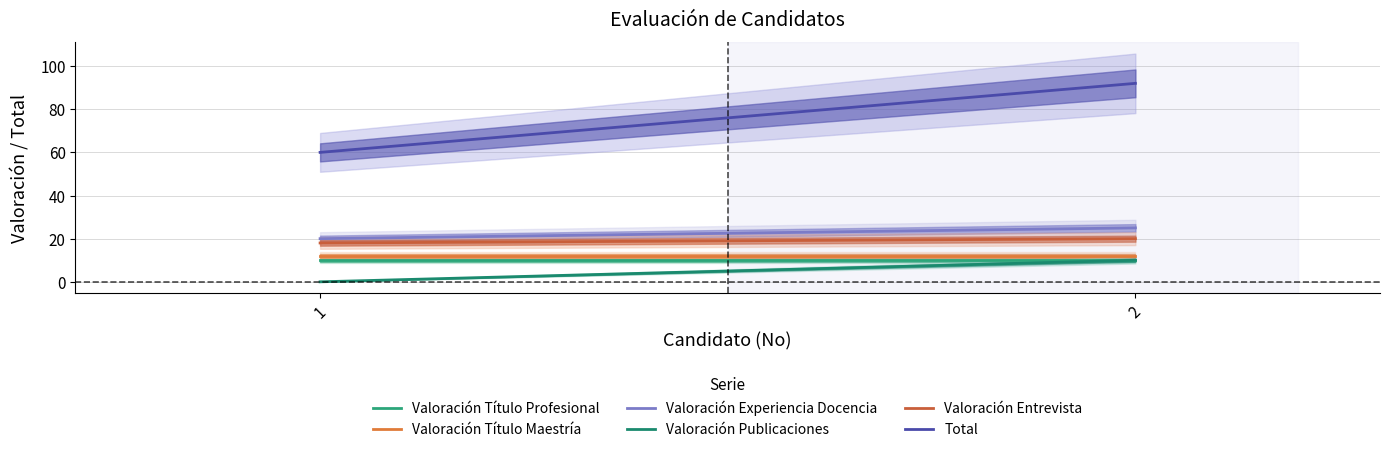

Reading right to left, transcribe all the data shown in this chart.

Valoración Título Profesional: 10	10
Valoración Título Maestría: 12	12
Valoración Experiencia Docencia: 25	20
Valoración Publicaciones: 10	0
Valoración Entrevista: 20	18
Total: 92	60